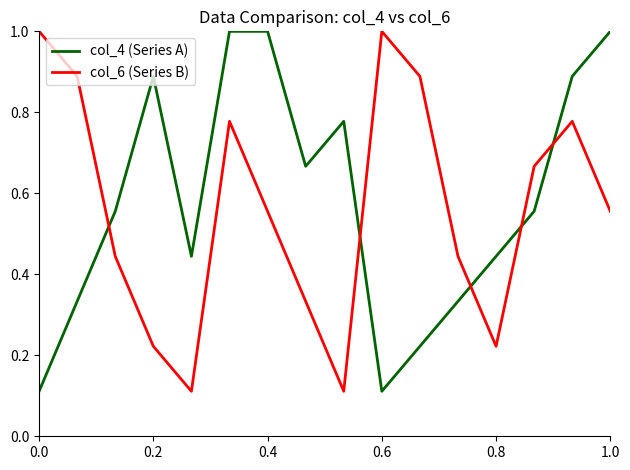

How many intersections are there between col_4 (Series A) and col_6 (Series B)?

5